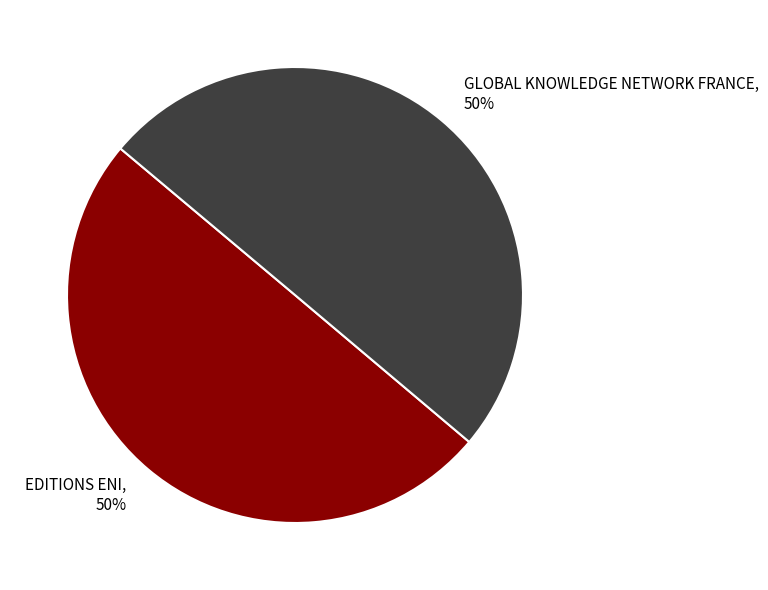

Do EDITIONS ENI and GLOBAL KNOWLEDGE NETWORK FRANCE together represent more than half of the pie?

Yes